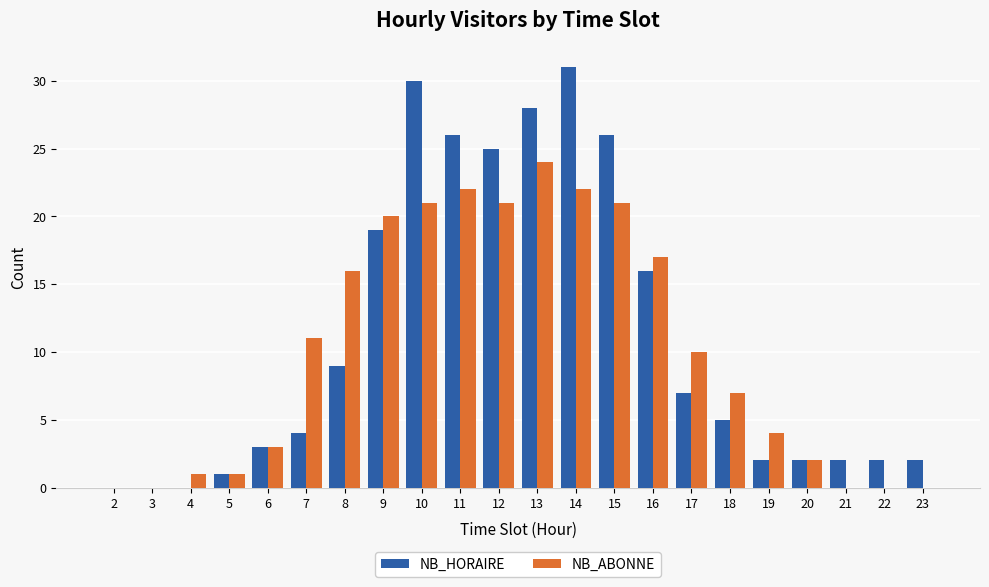

Is the value of NB_ABONNE at 5 greater than the value of NB_HORAIRE at 20?

No